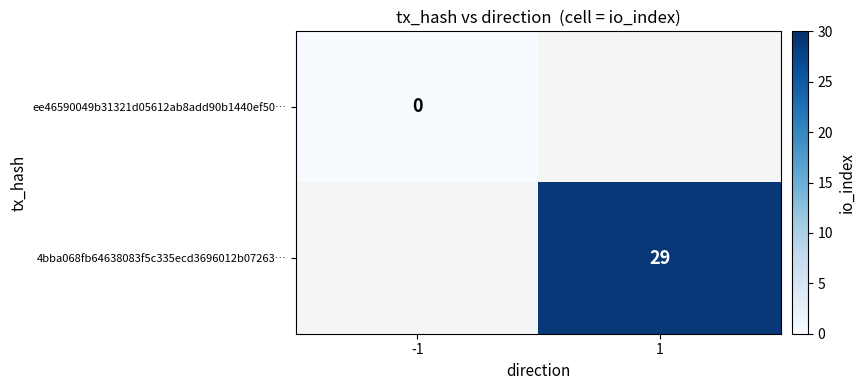

At how many categories does at least one series exceed 10?

1